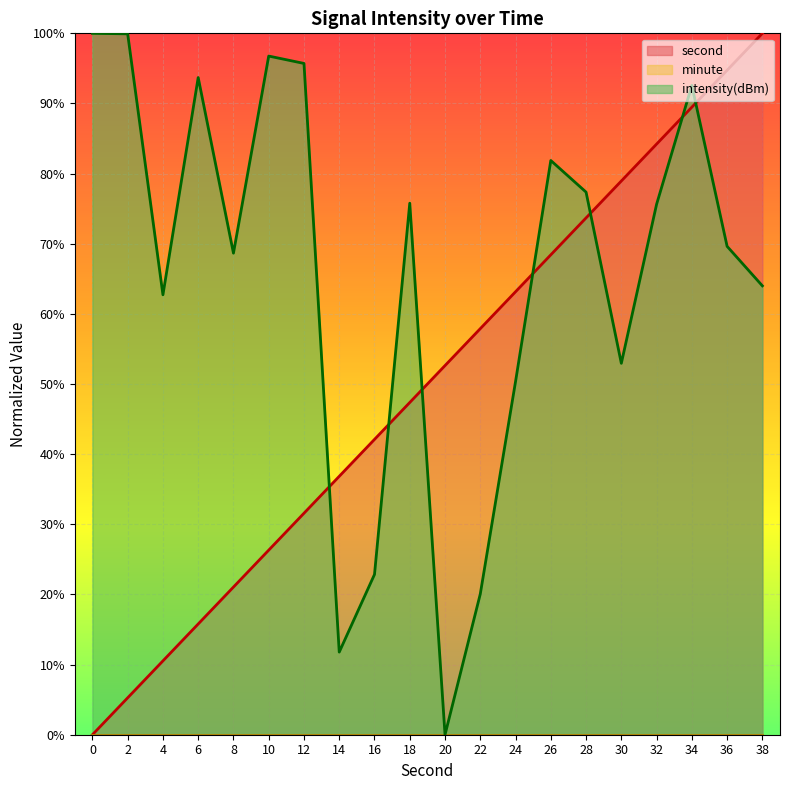

Read the second value at 28.

73.7